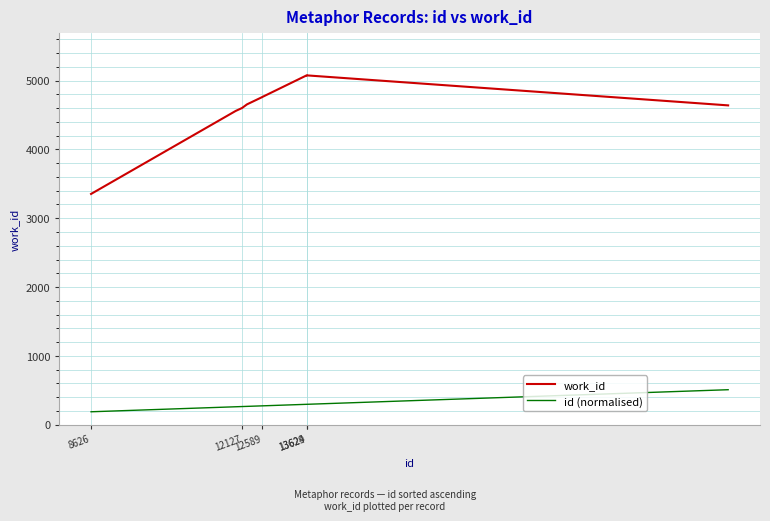

What is the difference between the maximum and minimum values in the work_id series?

1725.0